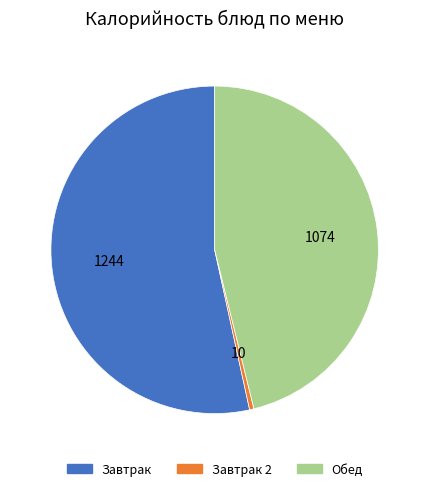

Is there any slice that represents more than half of the pie?

Yes